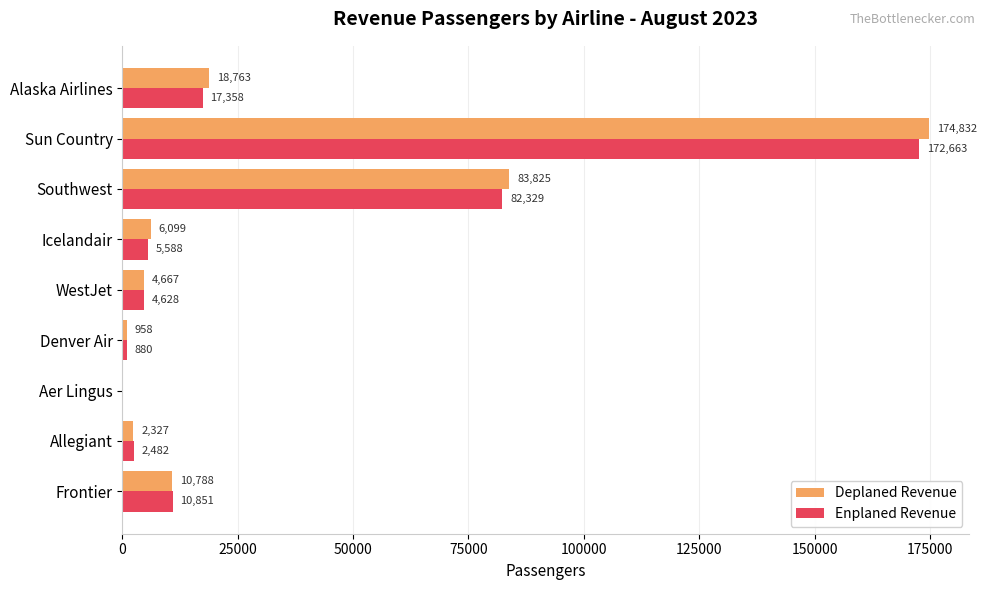

Between Allegiant and Icelandair, which series saw the biggest shift?

Deplaned Revenue